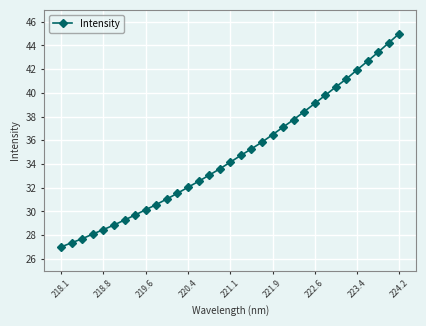

What is the difference between the second highest and second lowest values?

16.9